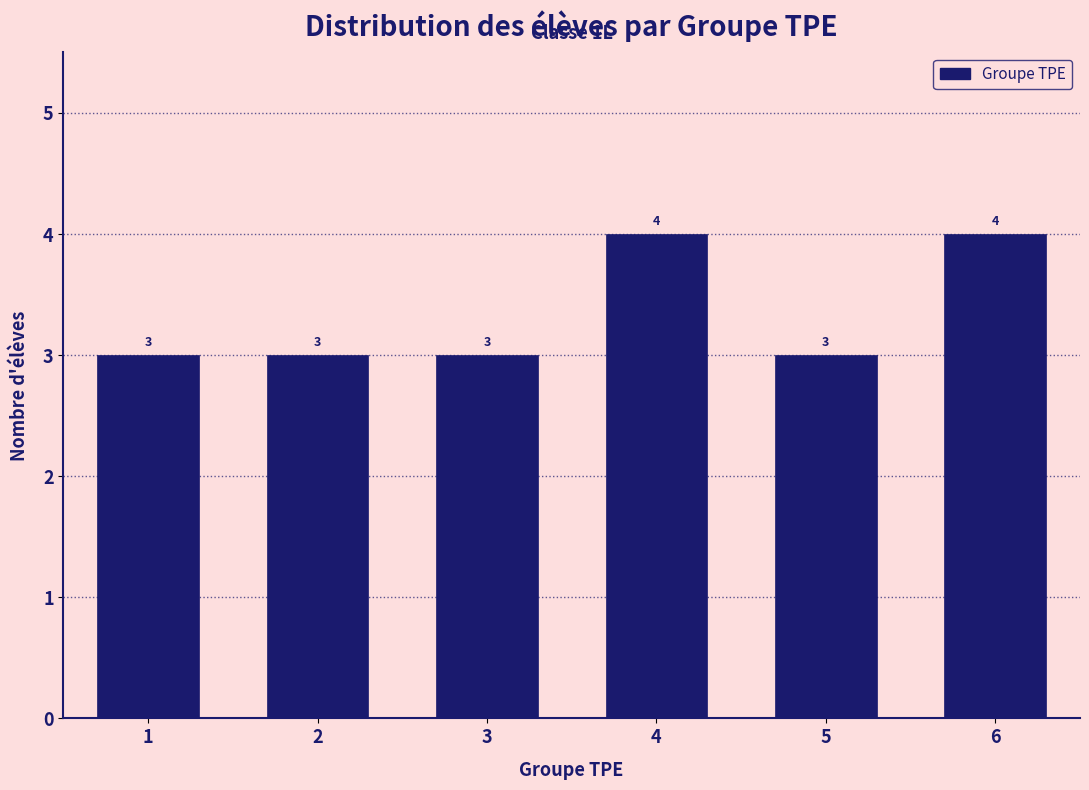

Reading right to left, transcribe all the data shown in this chart.

6=4	5=3	4=4	3=3	2=3	1=3